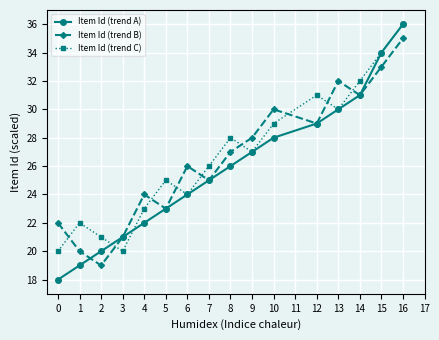

What is the minimum value shown in the chart?

18